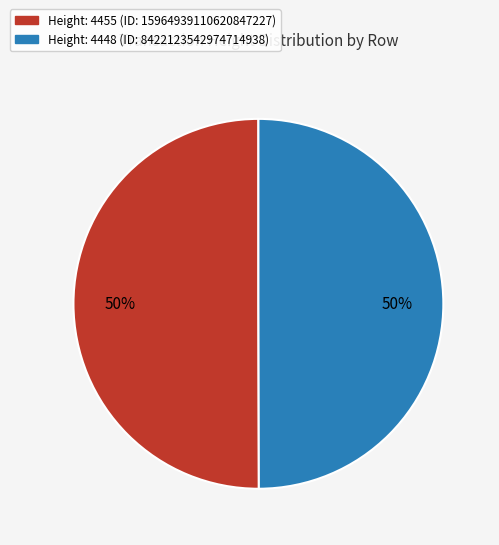

To the nearest percent, what is the average slice percentage?

50%